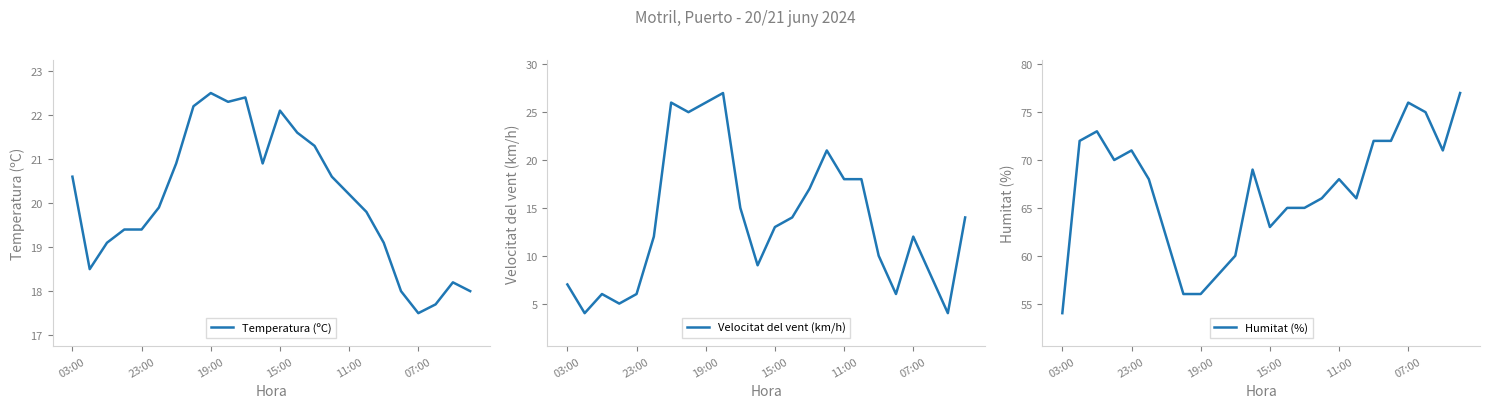

True or false: Velocitat del vent (km/h) has more than 0 interior local peaks.

True